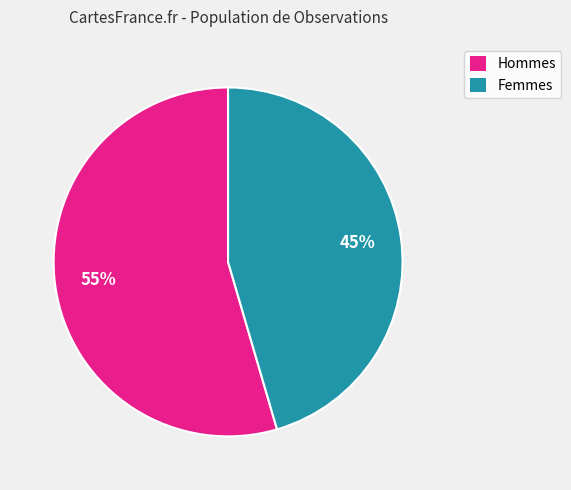

Does any single category account for the majority?

Yes